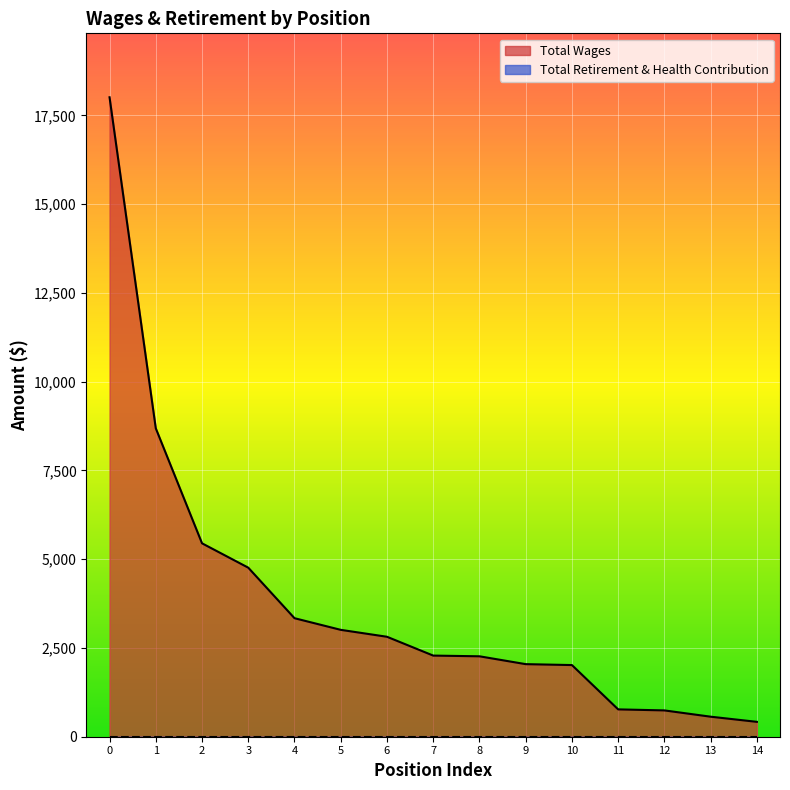

True or false: the data shows 1327 at Recreation Leader.

False